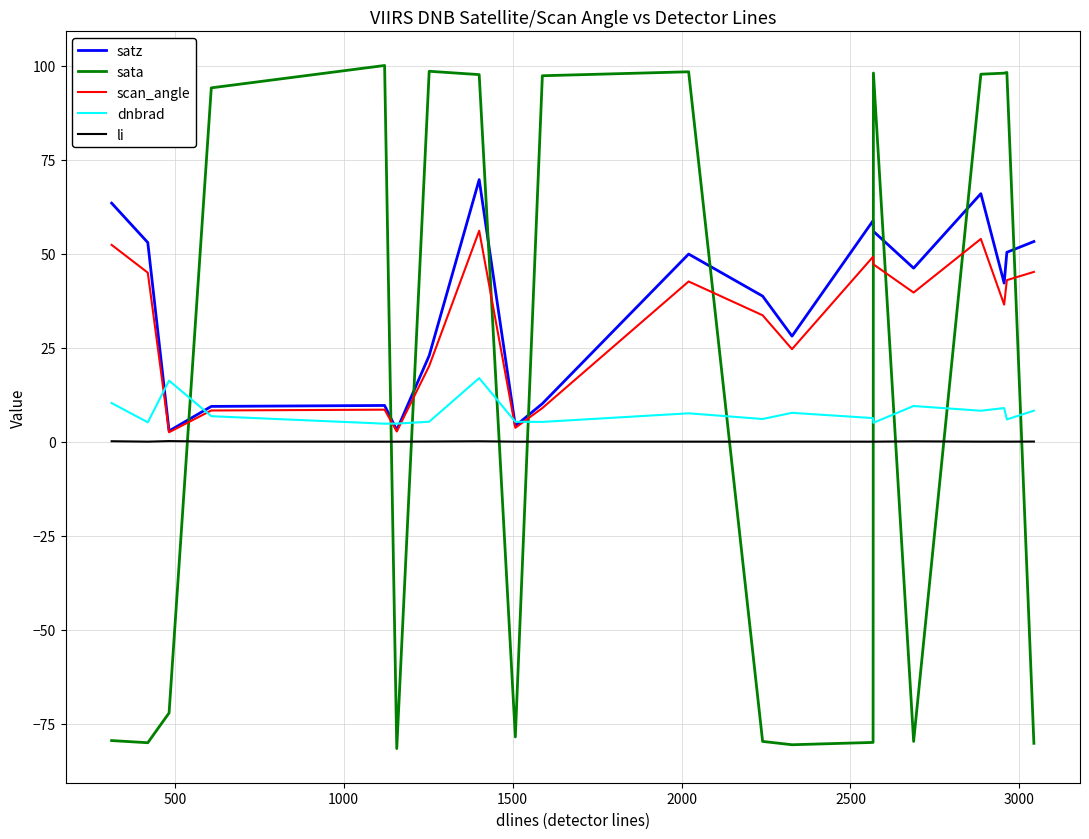

What is the greatest value displayed?

100.0